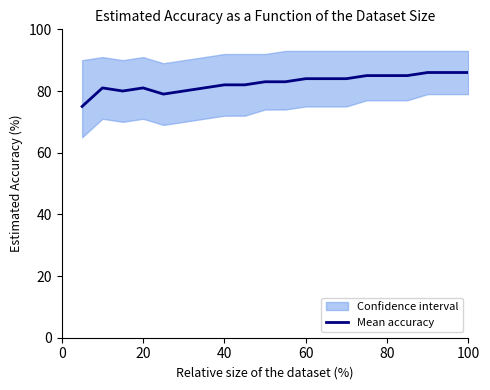

How many interior local valleys (lower than both neighbors) does the data have?

2